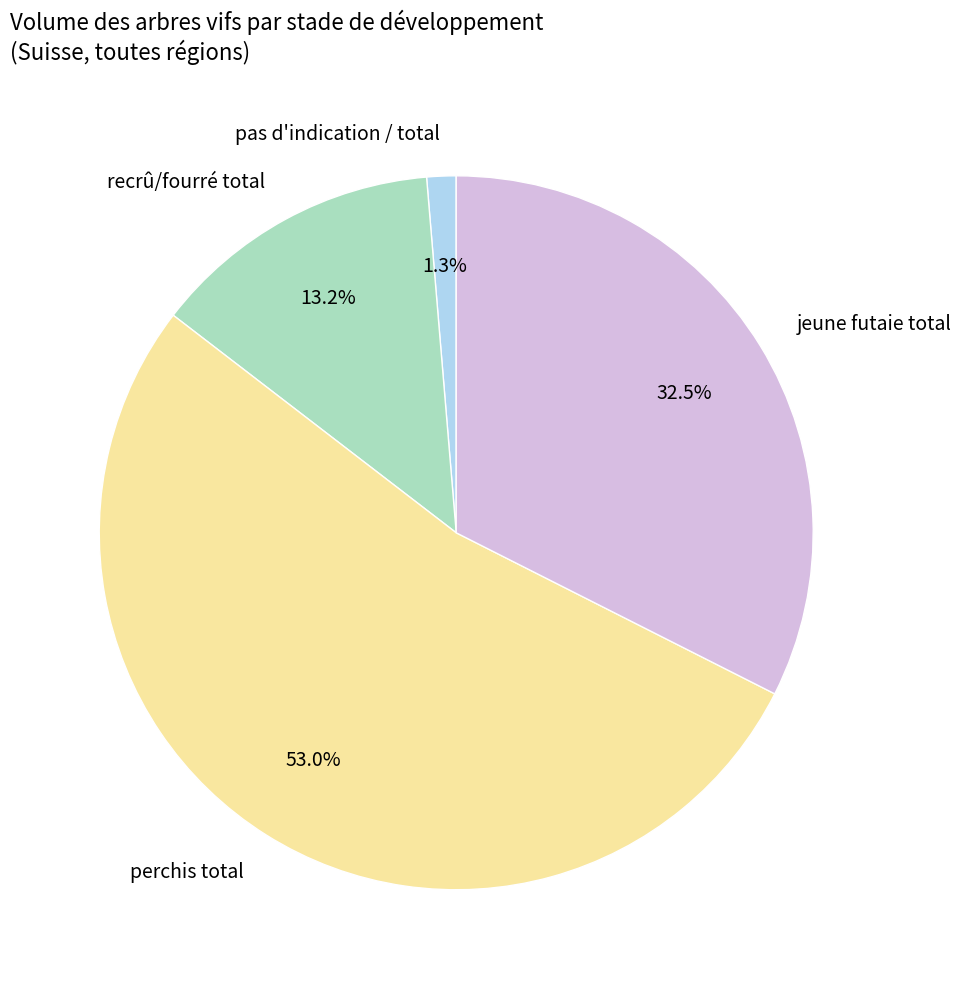

Is pas d'indication / total the majority of the pie?

No